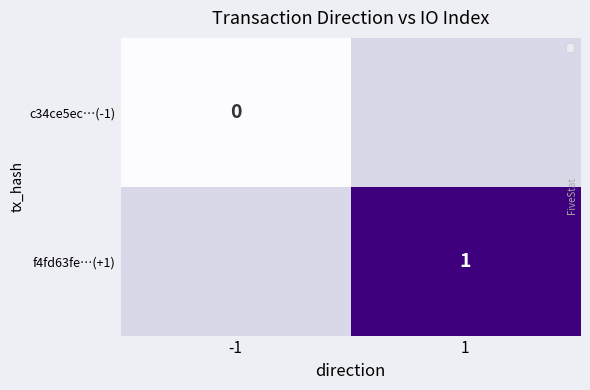

The value of f4fd63fe…(+1) at 1 is 1. True or false?

True